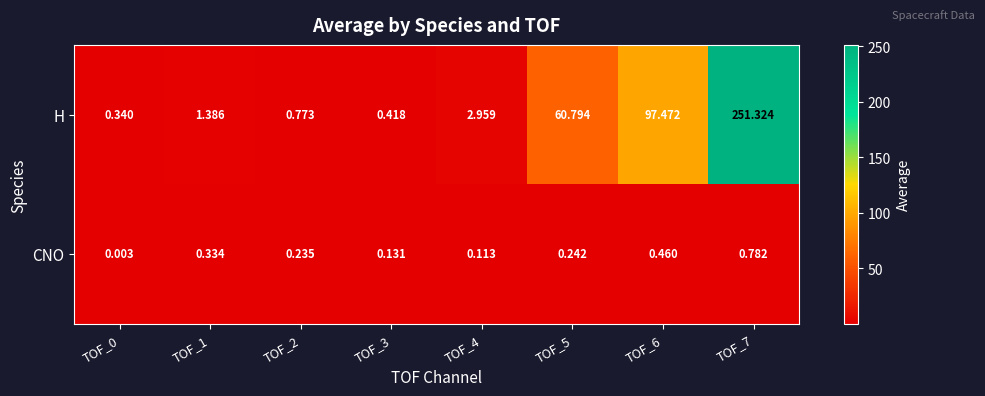

At which category is the sum across all series the highest?

TOF_7